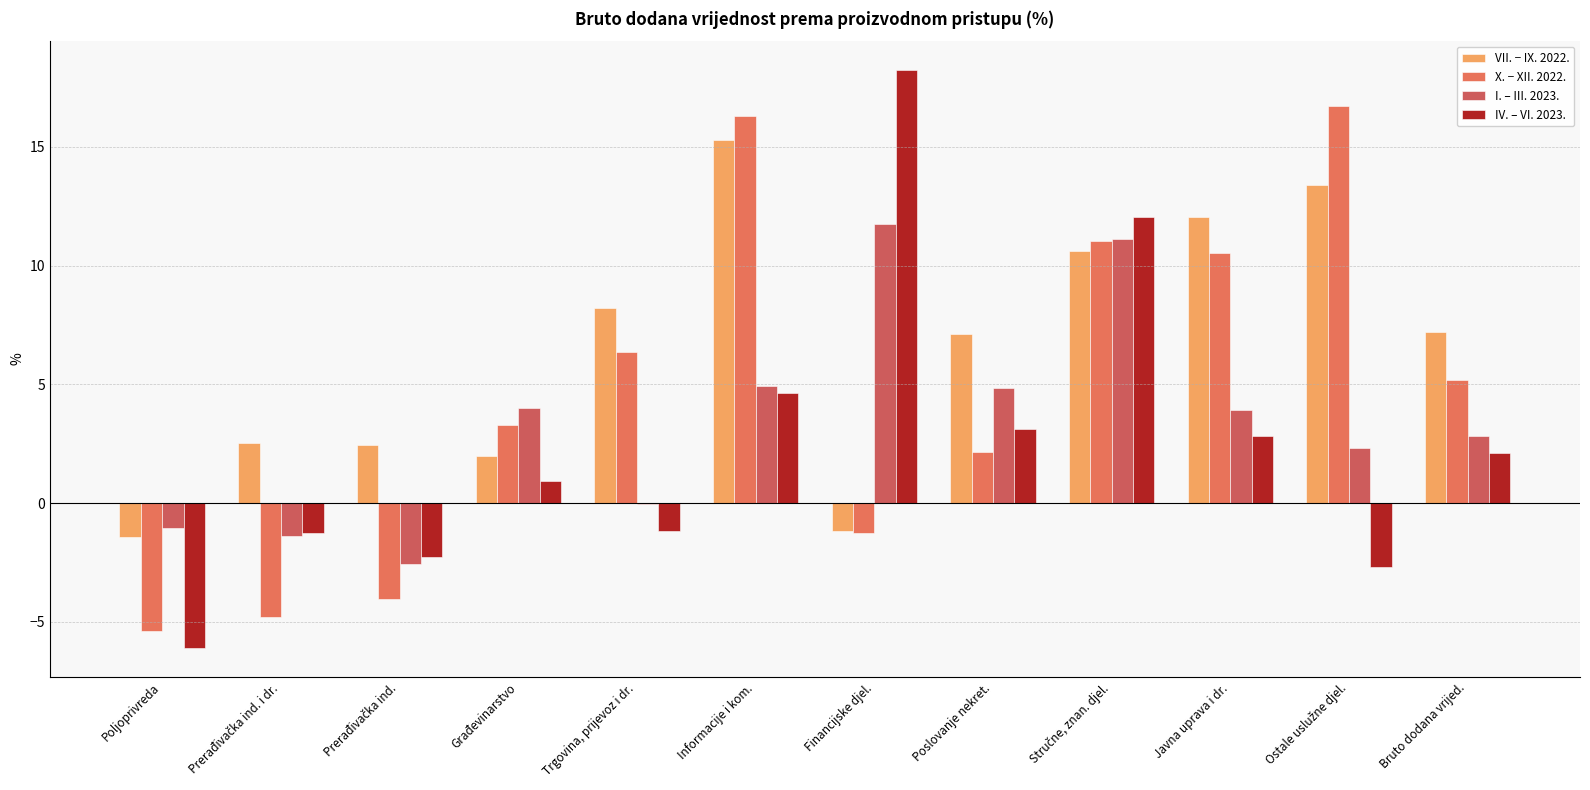

What is the highest value of the IV. ‒ VI. 2023. series?

18.2